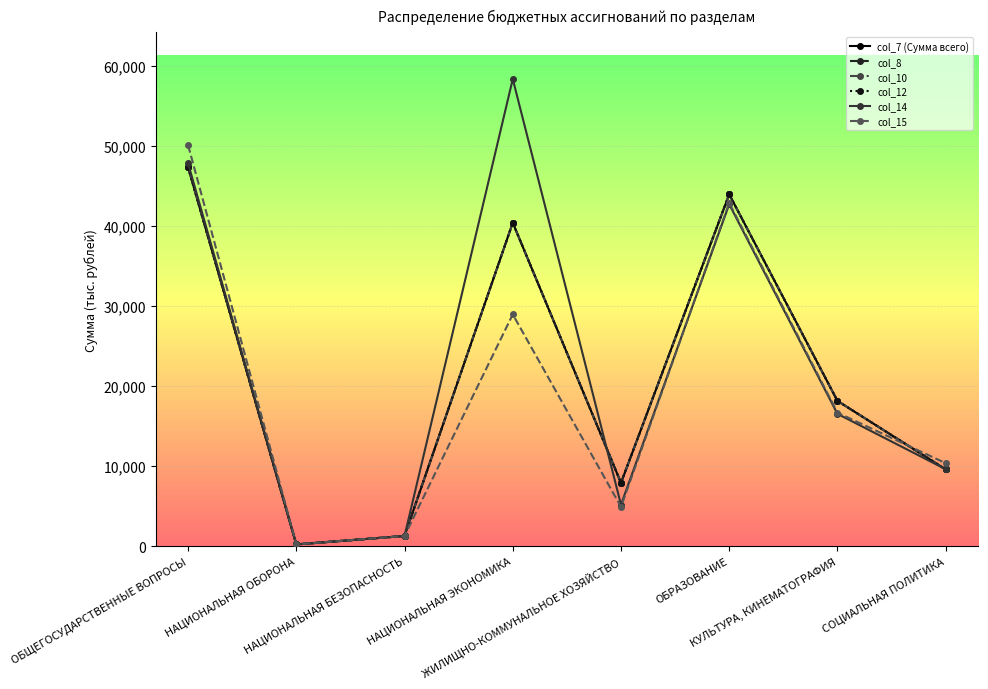

Reading right to left, transcribe all the data shown in this chart.

col_7 (Сумма всего): 9607.8	18170.1	43985.8	7924.9	40437.8	1286.8	226.5	47366.7
col_8: 9607.9	18170.1	43985.8	7924.9	40437.8	1286.8	226.5	47366.7
col_10: 9607.9	18170.1	43985.8	7924.9	40437.8	1286.8	226.5	47366.7
col_12: 9607.9	18170.1	43985.8	7924.9	40437.8	1286.8	226.5	47366.7
col_14: 9628.2	16549.4	42747.6	5200.0	58398.0	1286.8	228.9	47856.1
col_15: 10382.4	16701.1	42910.6	4920.0	28978.9	1286.8	237.8	50135.1